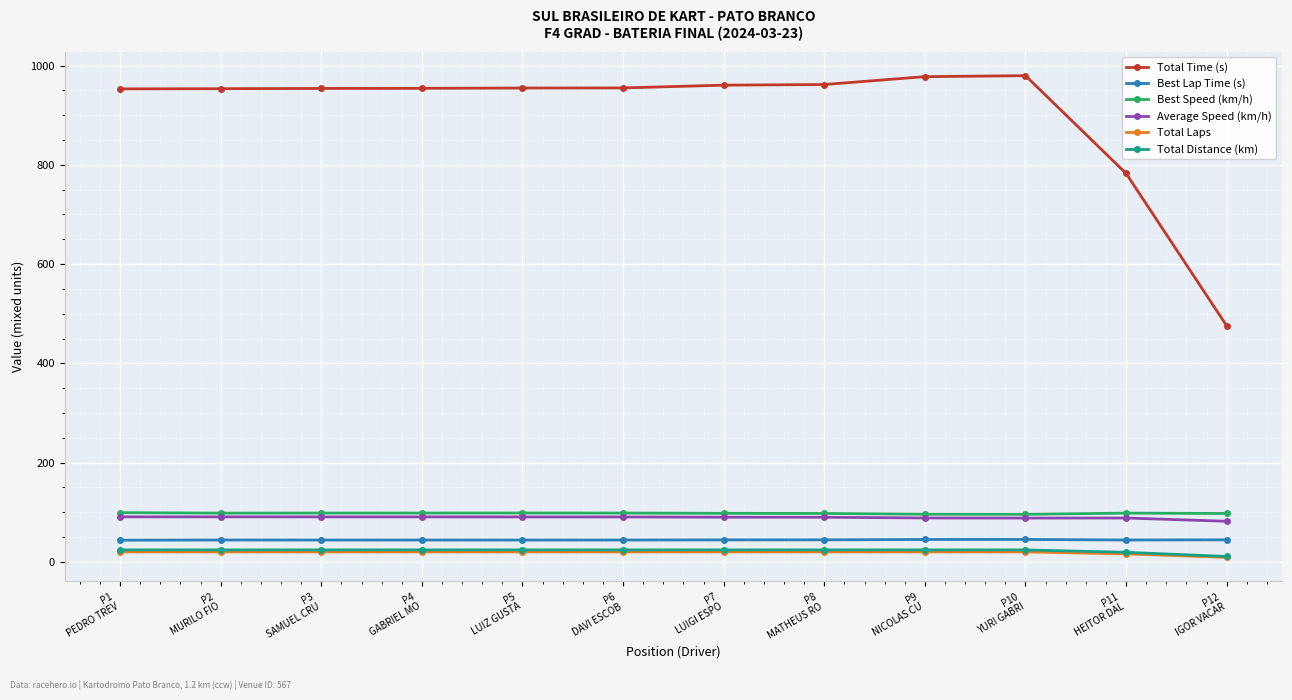

The Best Lap Time (s) series shows 44.3 at P8
MATHEUS RO. True or false?

True